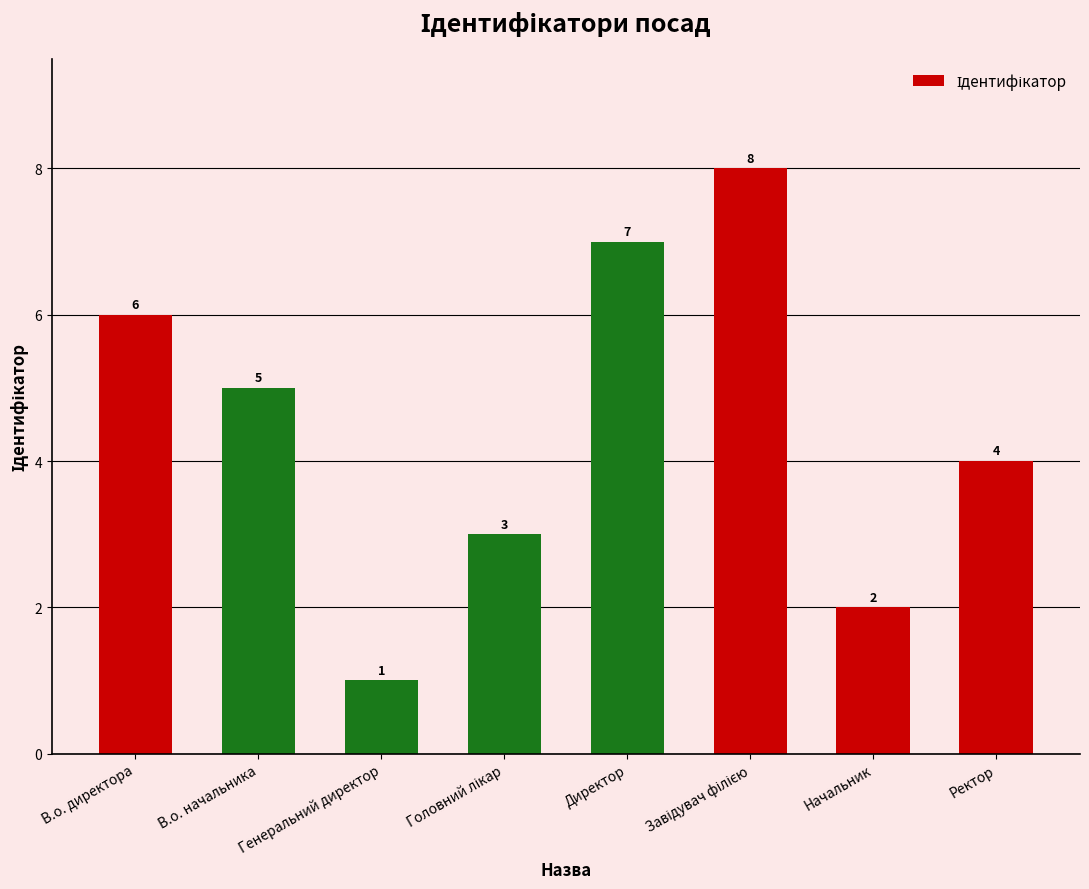

What is the change in value from В.о. начальника to Генеральний директор?

-4